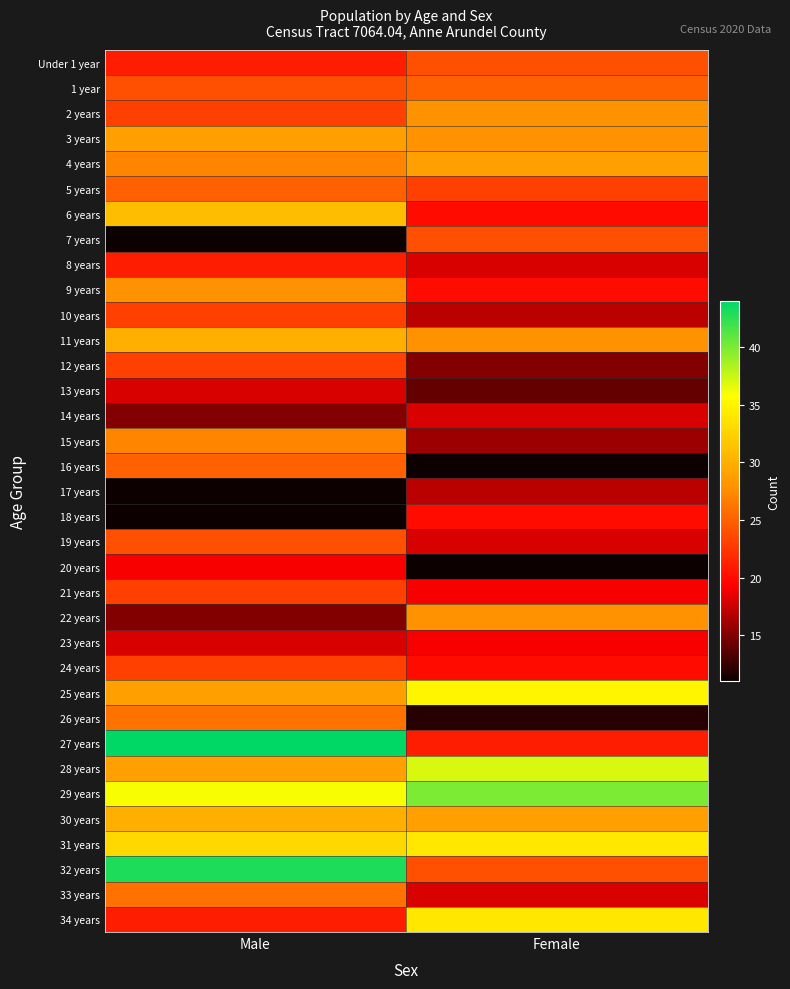

At which category is the sum across all series the highest?

Male